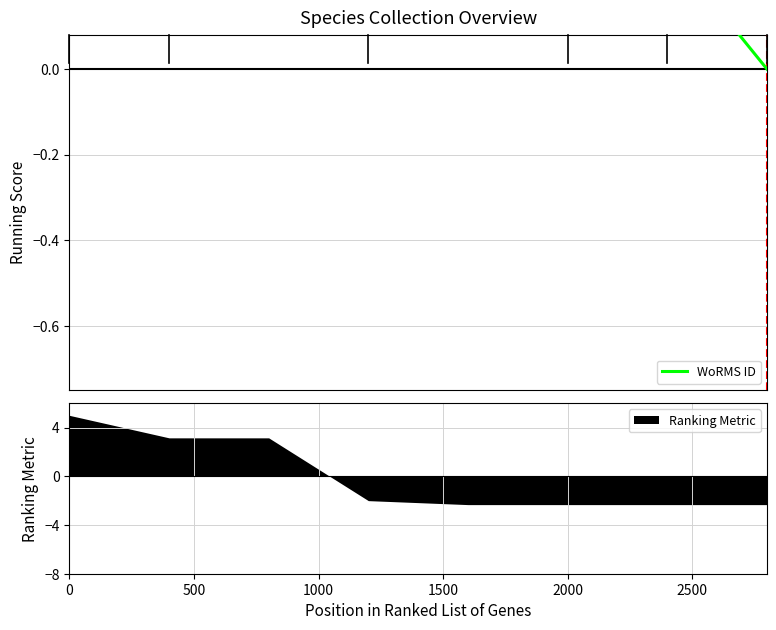

How many distinct data groups are displayed?

1